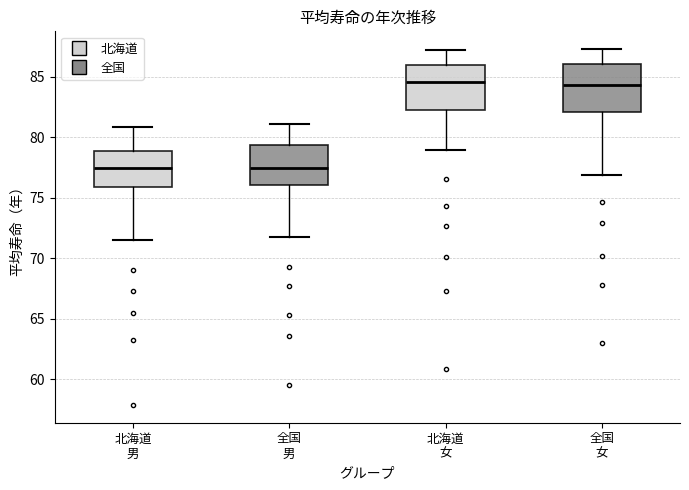

Where does the median line of the box for 全国 男 sit on the y-axis? The values are not printed on the chart, so give them approximately, as read against the axis.

77.5